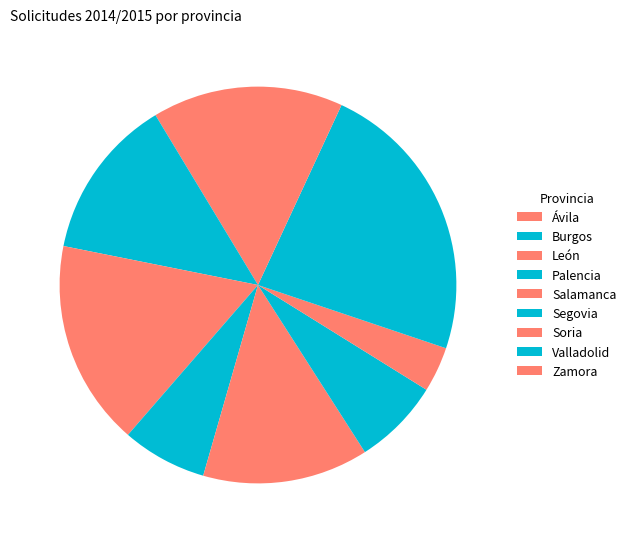

Does any single category account for the majority?

No